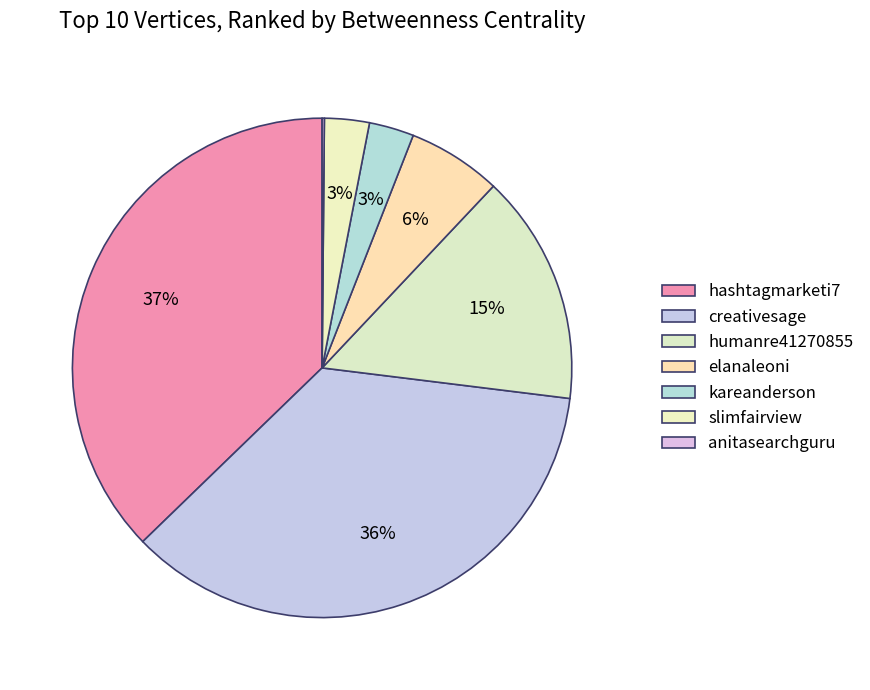

To the nearest percent, what is the combined percentage of humanre41270855 and anitasearchguru?

15%